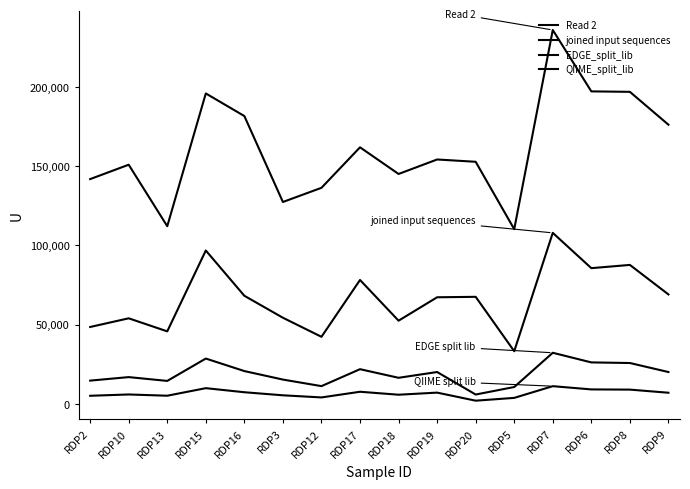

How many data points does each series have?

16